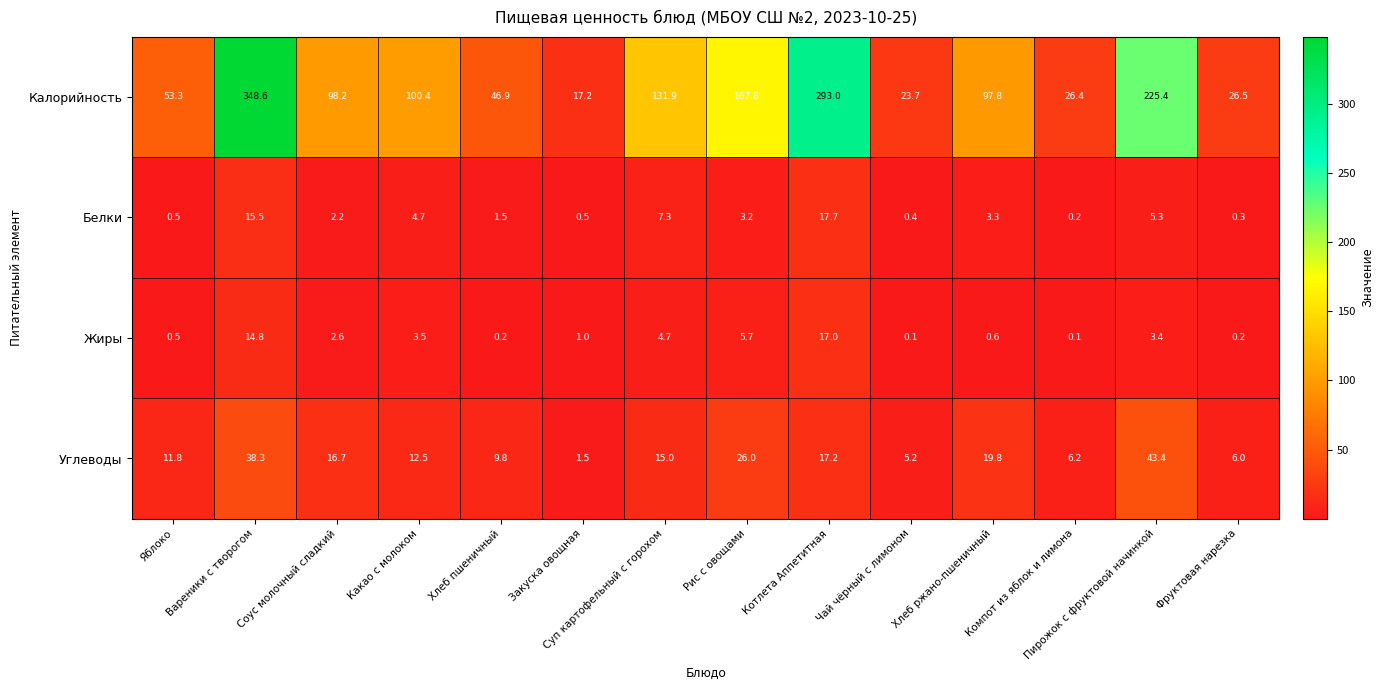

What is the difference between the second highest and minimum values in the Углеводы series?

36.8